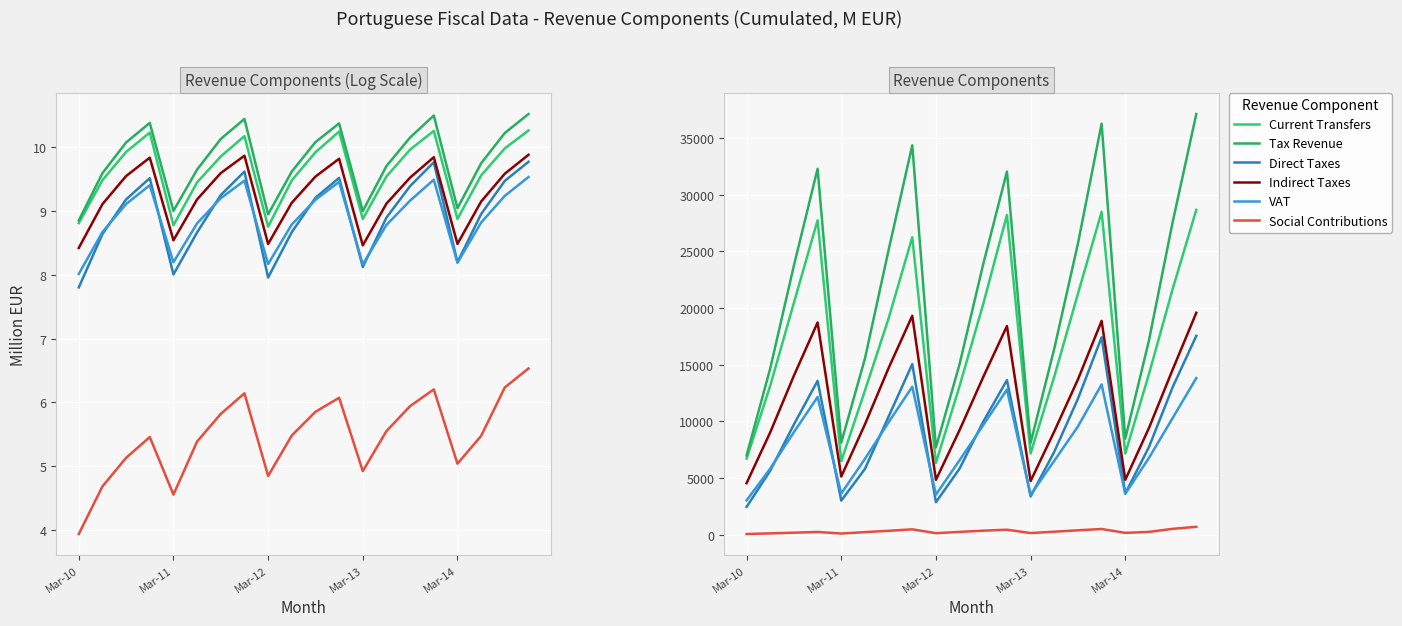

True or false: Tax Revenue and Direct Taxes cross at least once.

False